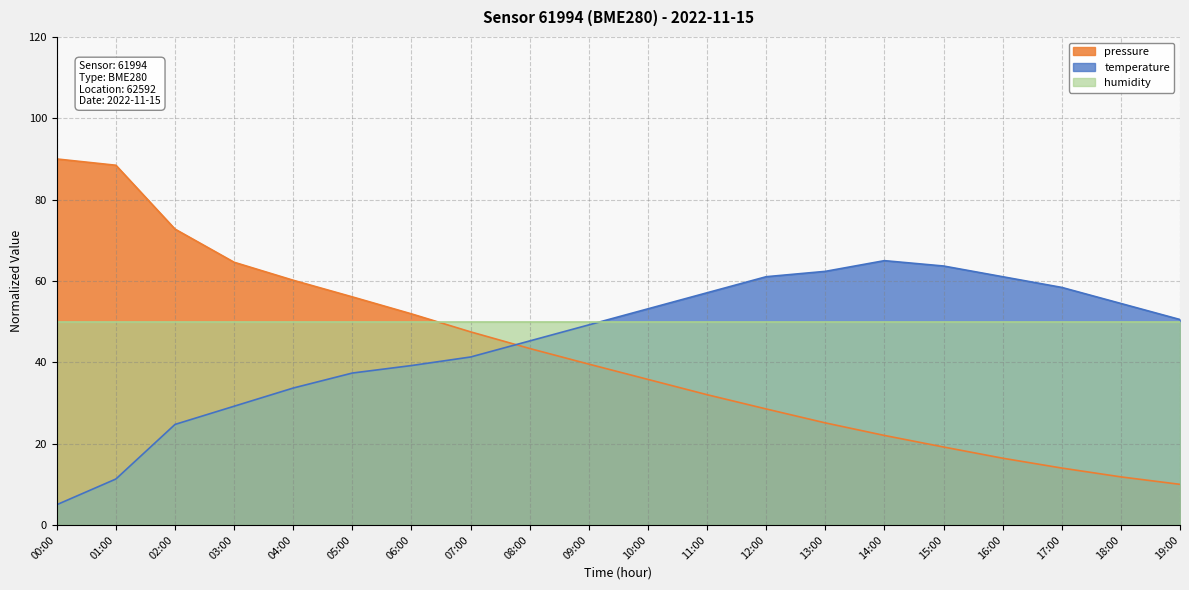

Which category has the highest value across all series?

00:00